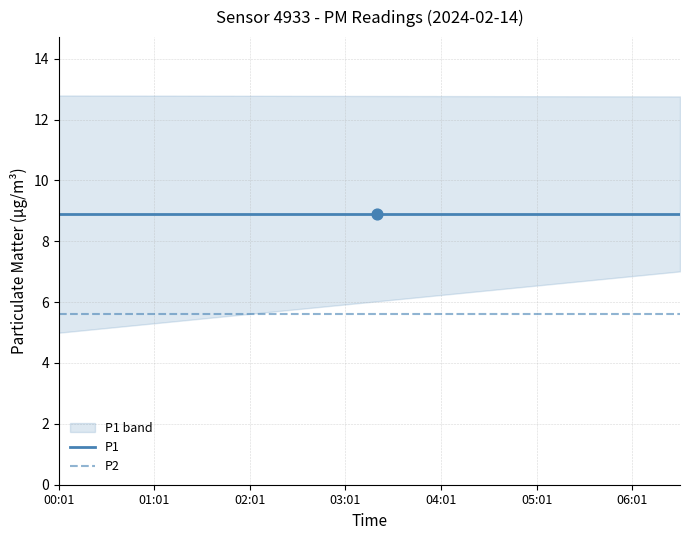

Is the value of P1 at 9 greater than the value of P2 at 33?

Yes